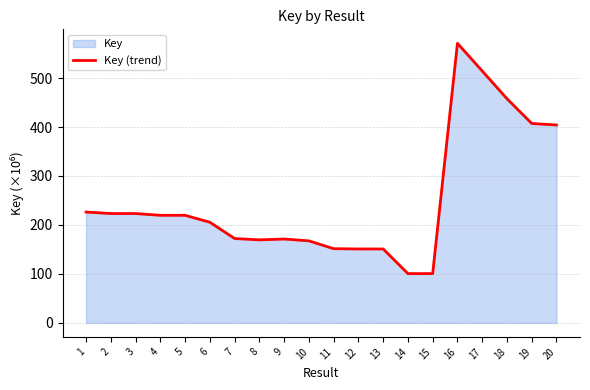

Which has a higher value, 6 or 8?

6